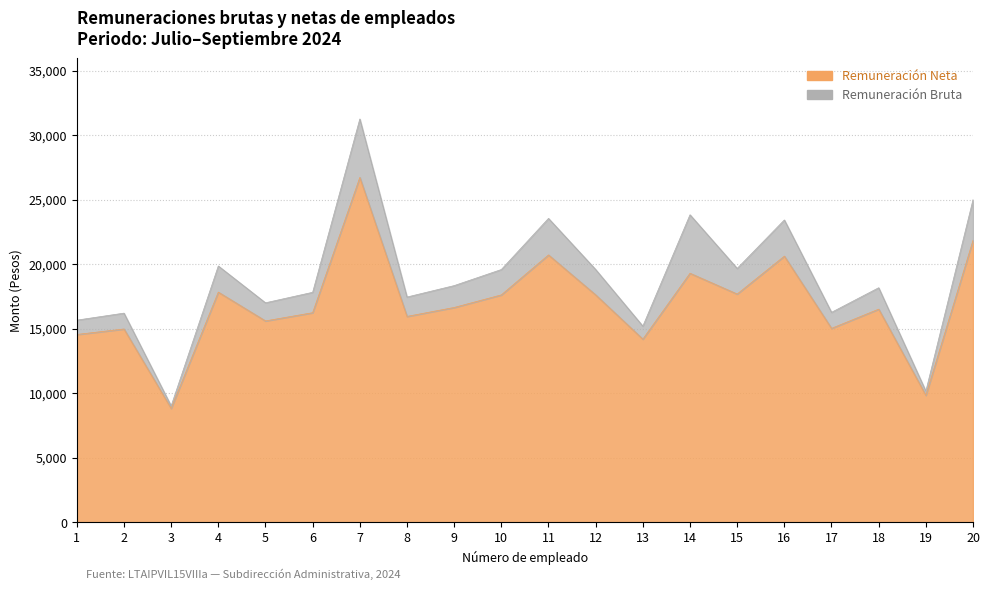

How many distinct data groups are displayed?

2